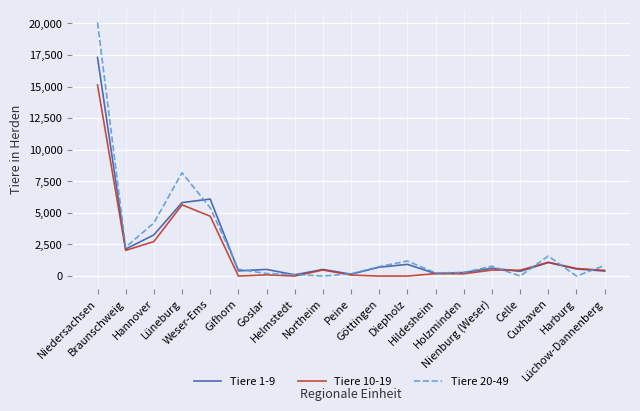

What is the difference between the second highest and minimum values in the Tiere 1-9 series?

5998